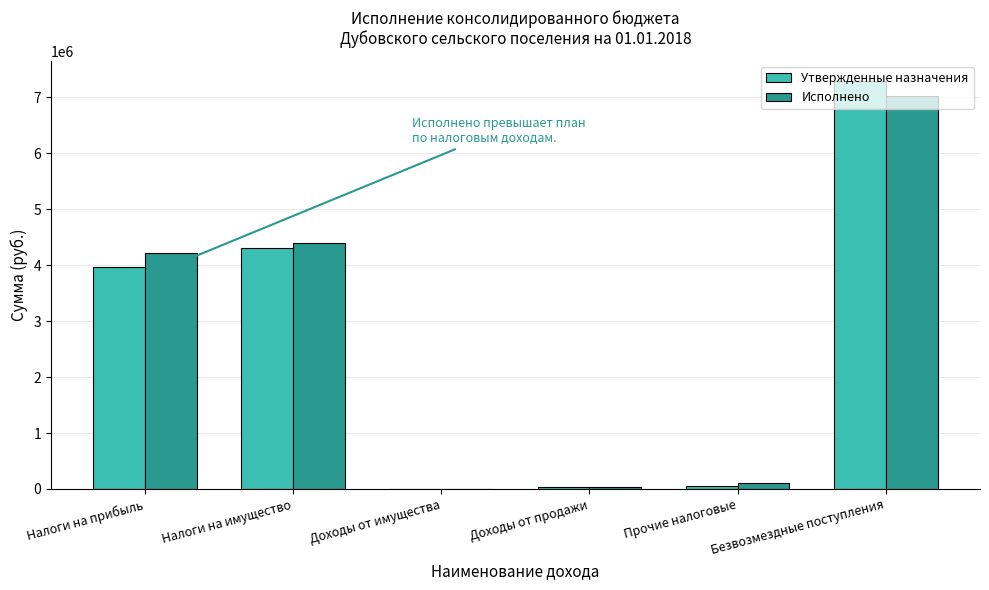

What is the sum of all Утвержденные назначения values?

15667600.0